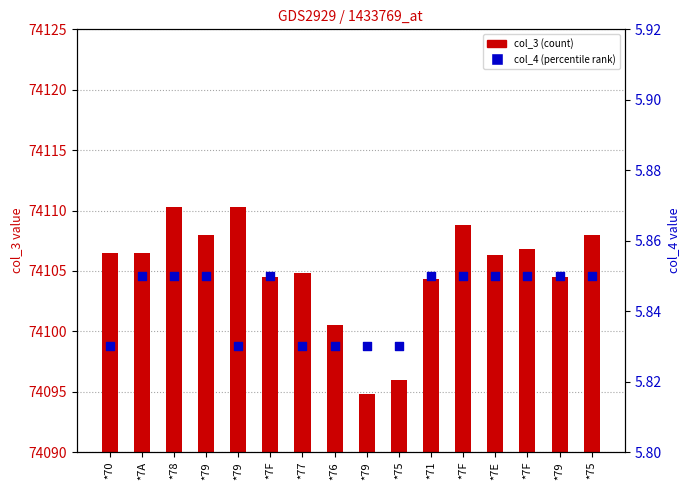

Which series has the largest total across all categories?

col_3 (count)